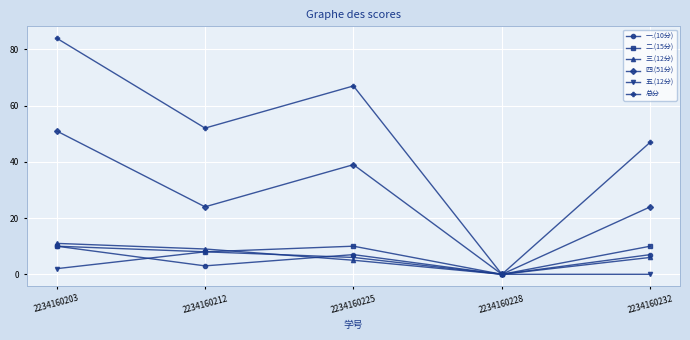

What is the difference between the highest and lowest values at 2234160212?

49